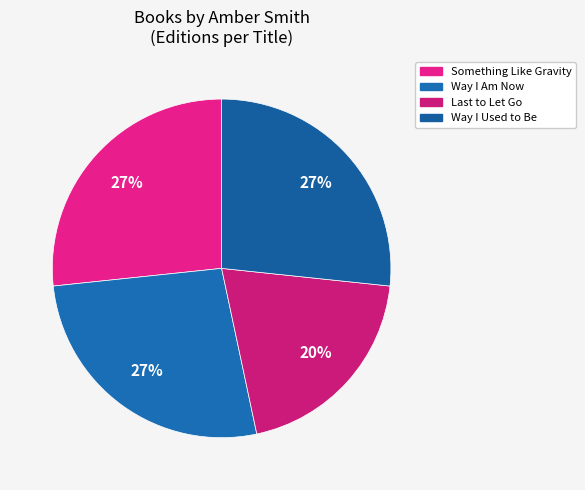

Between Way I Used to Be and Way I Am Now, which is larger?

Way I Used to Be